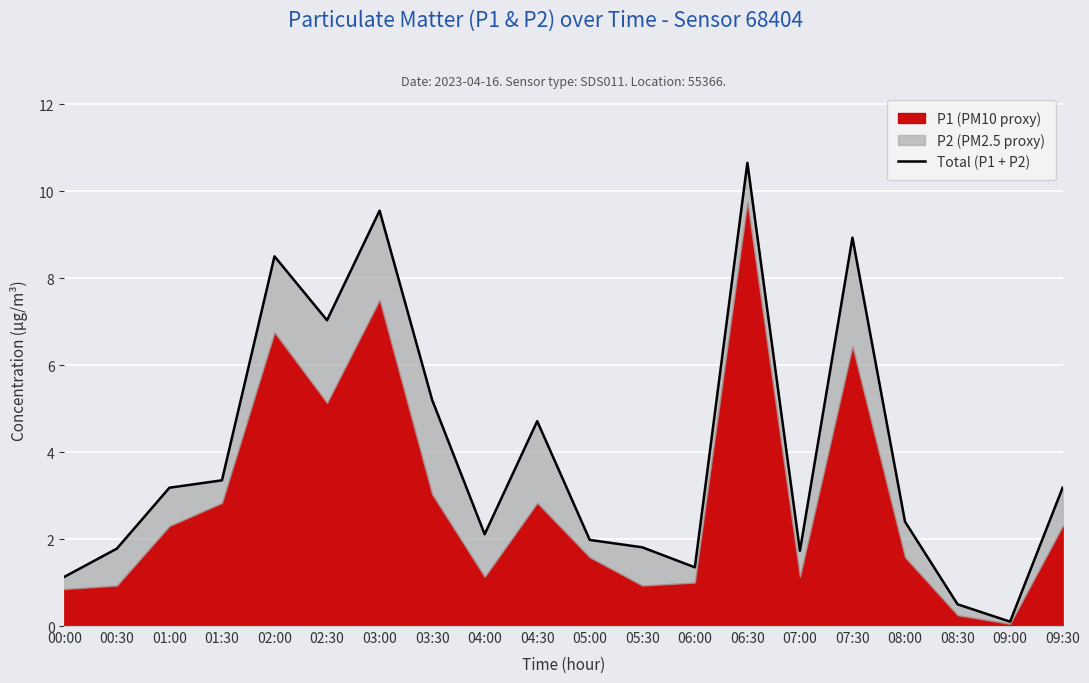

What is the label of the 20th point from the left?

09:30